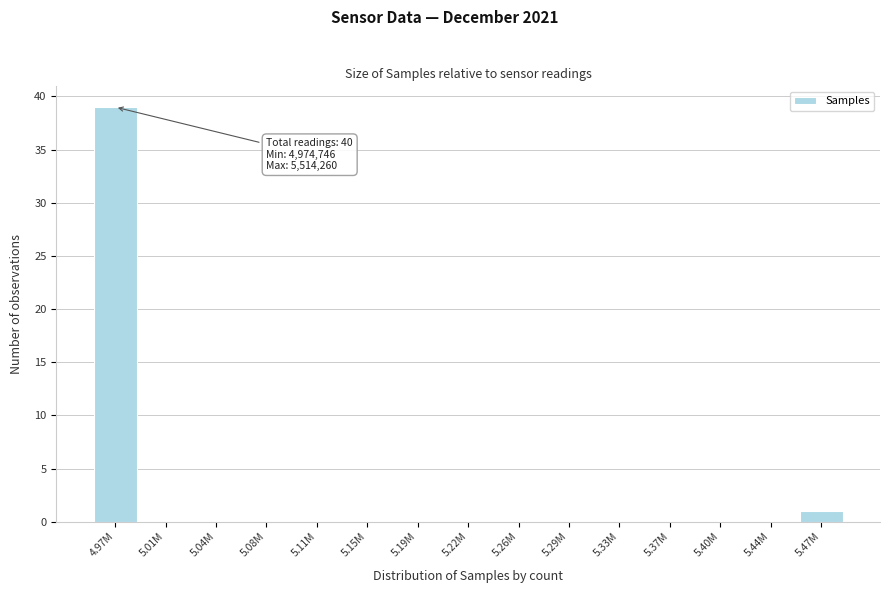

Reading right to left, extract all data points from this chart.

5.47M=1	5.44M=0	5.40M=0	5.37M=0	5.33M=0	5.29M=0	5.26M=0	5.22M=0	5.19M=0	5.15M=0	5.11M=0	5.08M=0	5.04M=0	5.01M=0	4.97M=39